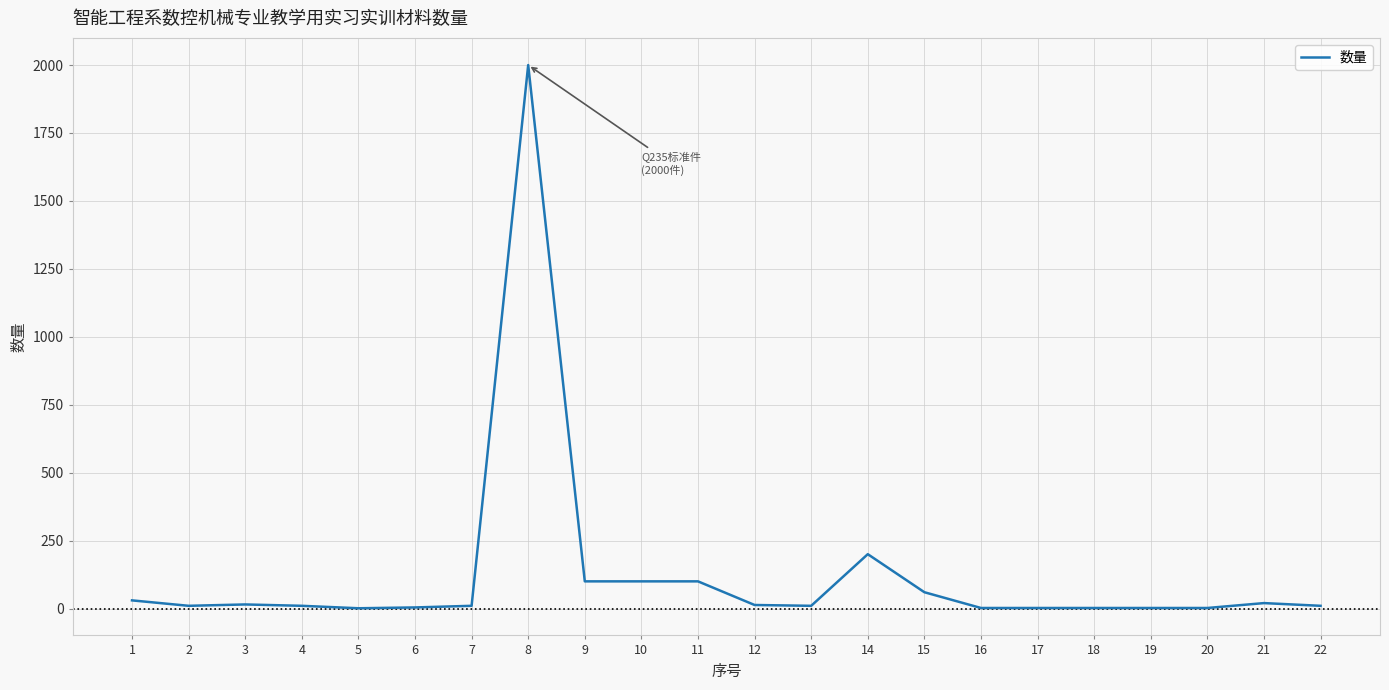

What is the greatest value displayed?

2000